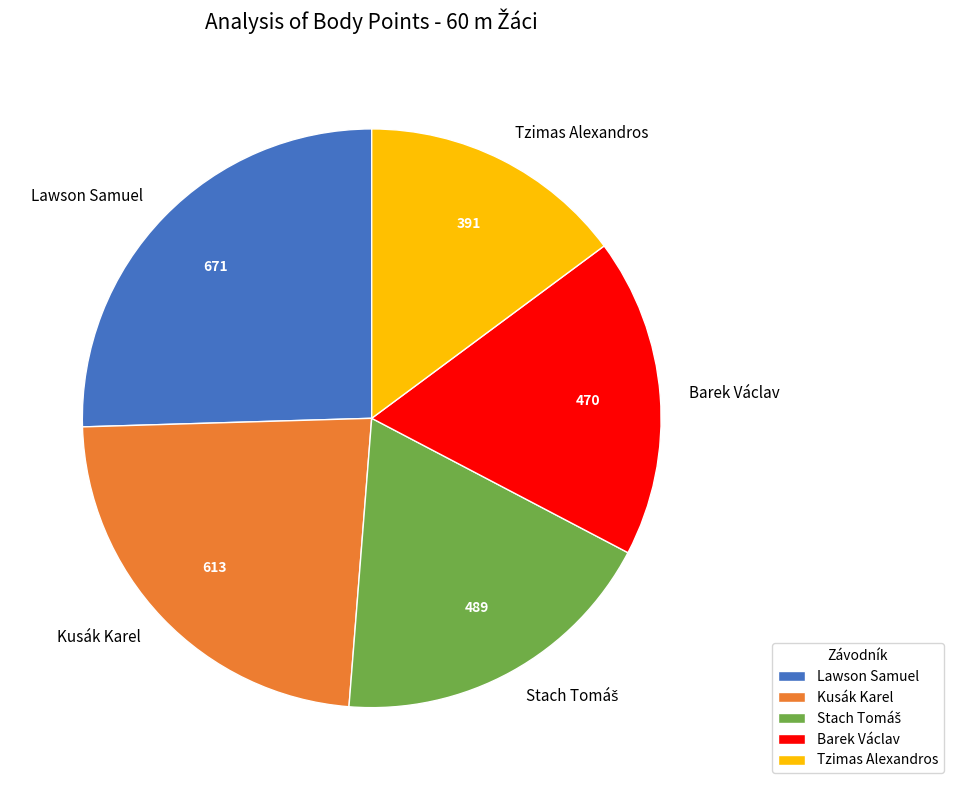

Which slice is the smallest?

Tzimas Alexandros